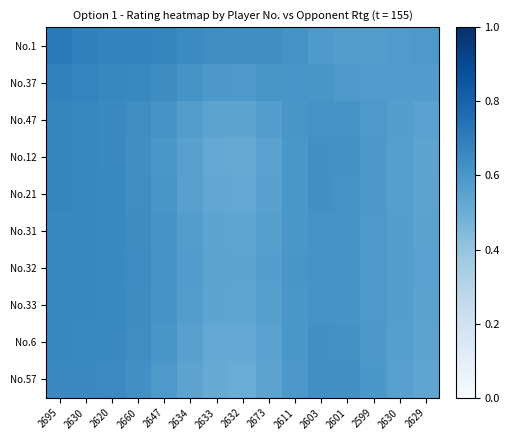

Between 2632 and 2603, which series saw the biggest shift?

No.57